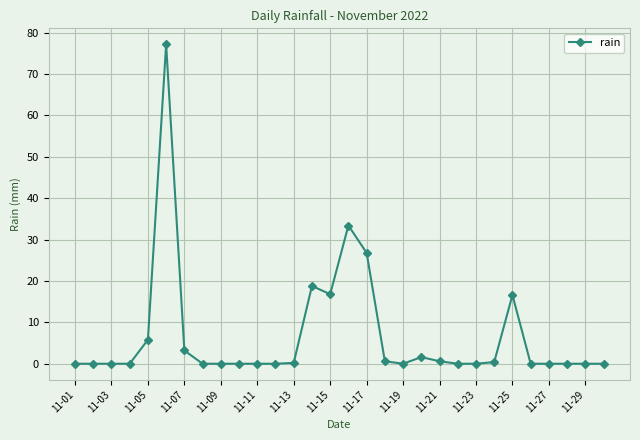

What is the difference between the maximum and minimum values?

77.2